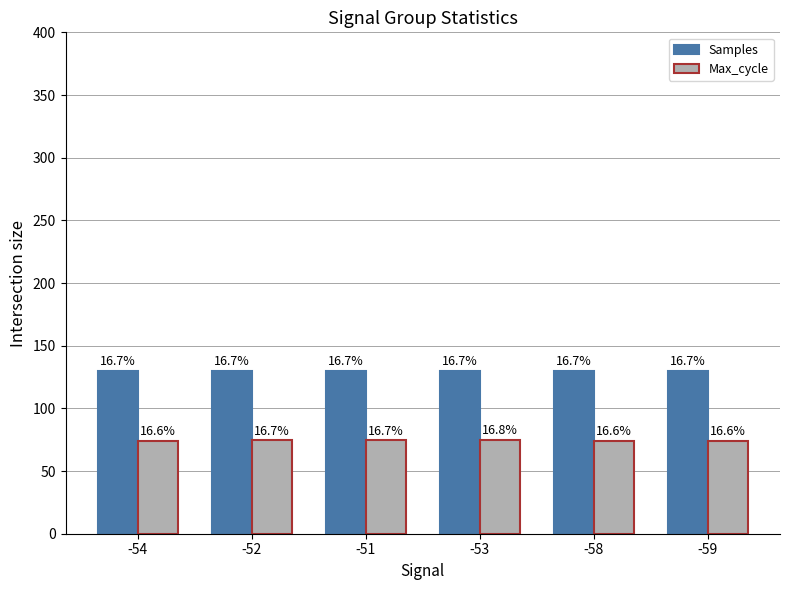

The value of Max_cycle at -58 is 123.9. True or false?

False